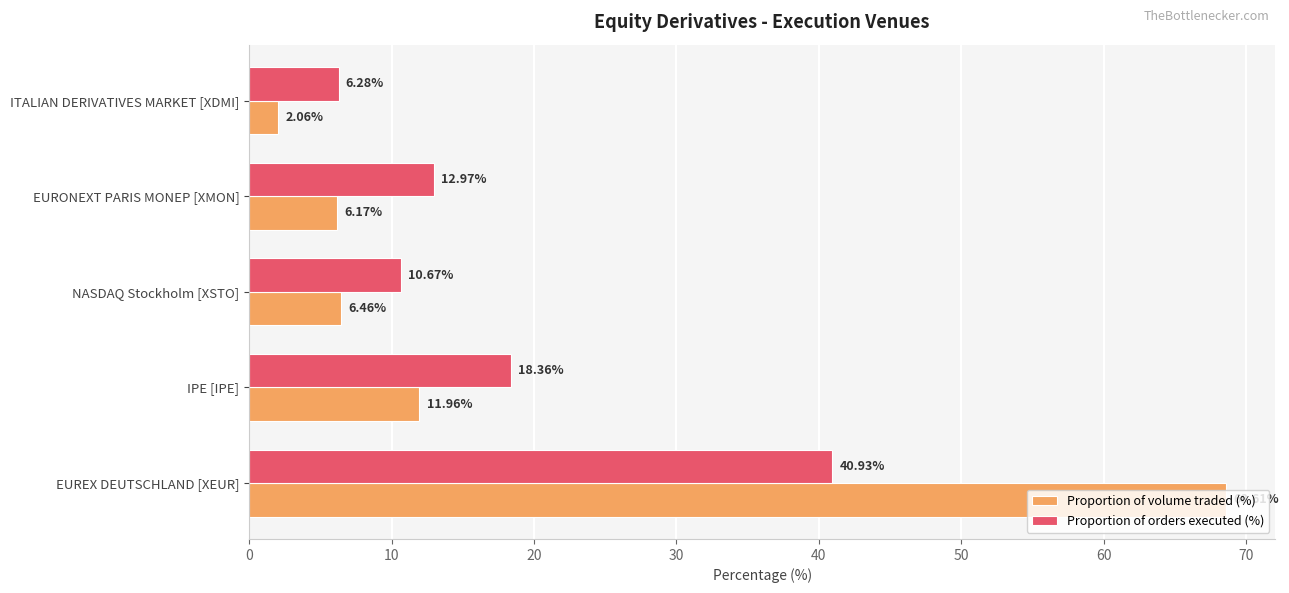

How many values in the Proportion of volume traded (%) series are below 6?

1